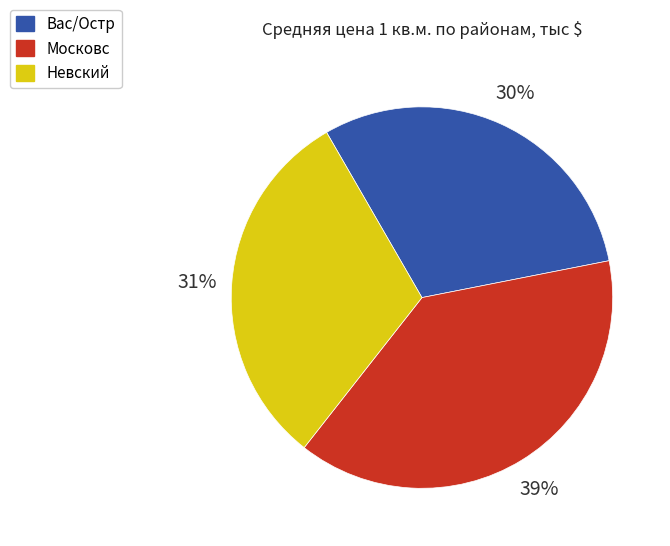

Is there a majority slice in this chart?

No